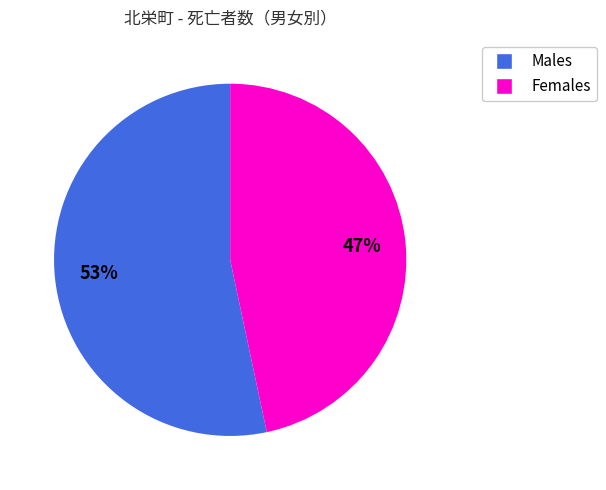

Is there a majority slice in this chart?

Yes